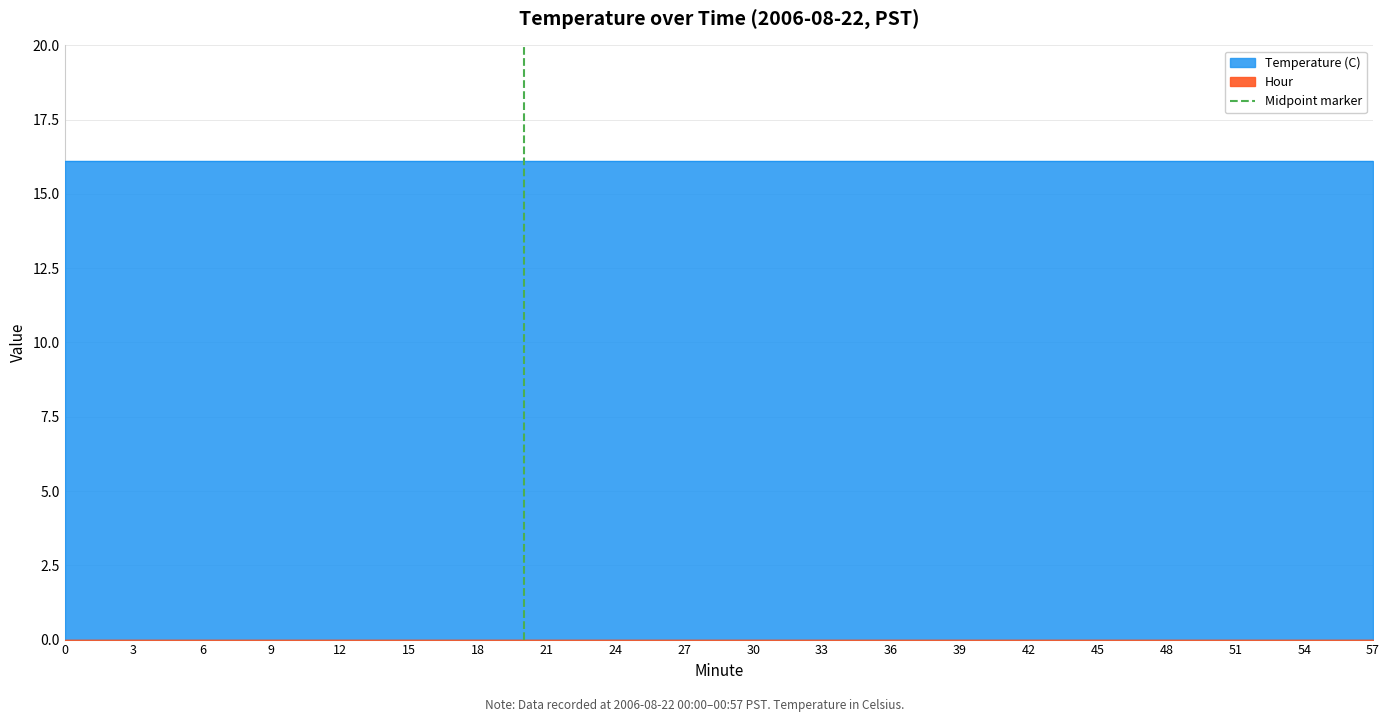

Is it true that the value at 3 is 0?

False